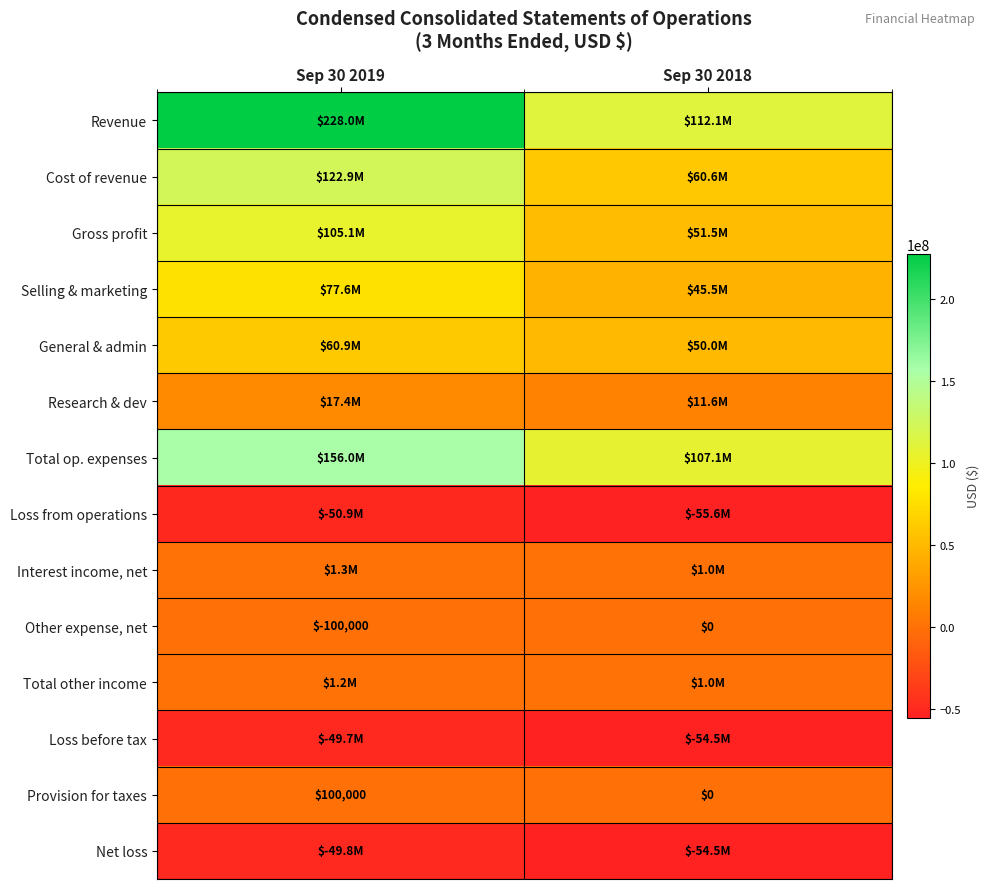

At which category is the sum across all series the highest?

Sep 30 2019